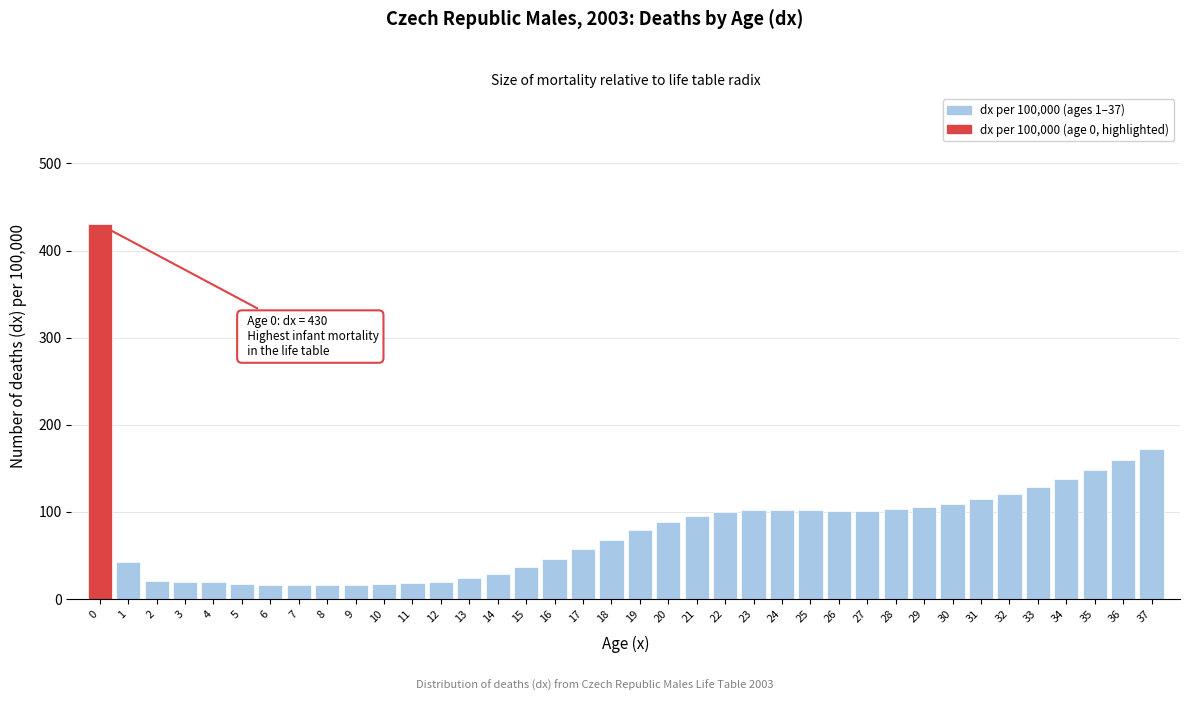

The chart shows a value of 105 at 29. True or false?

True